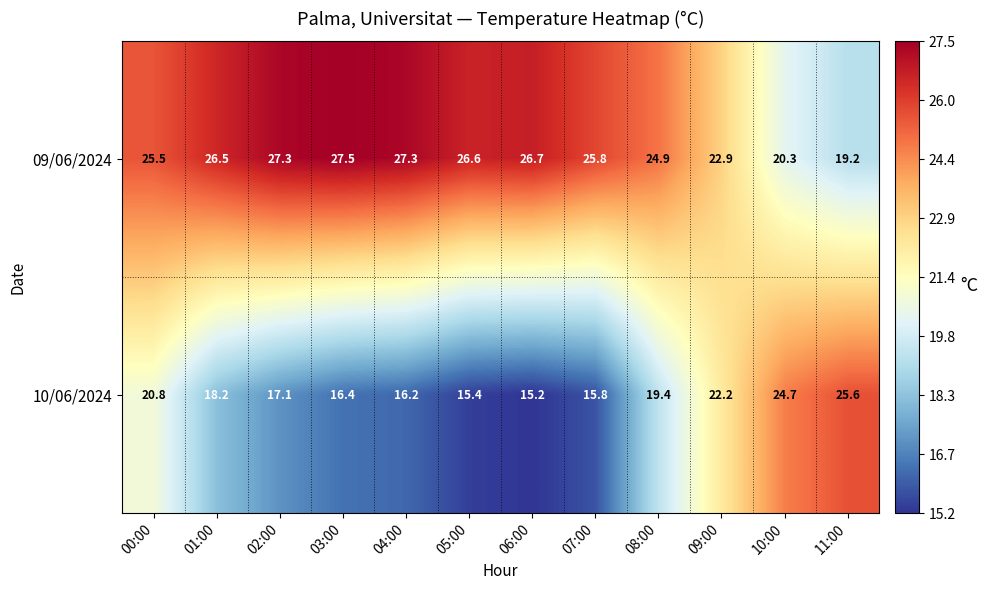

At which category is the sum across all series the highest?

00:00